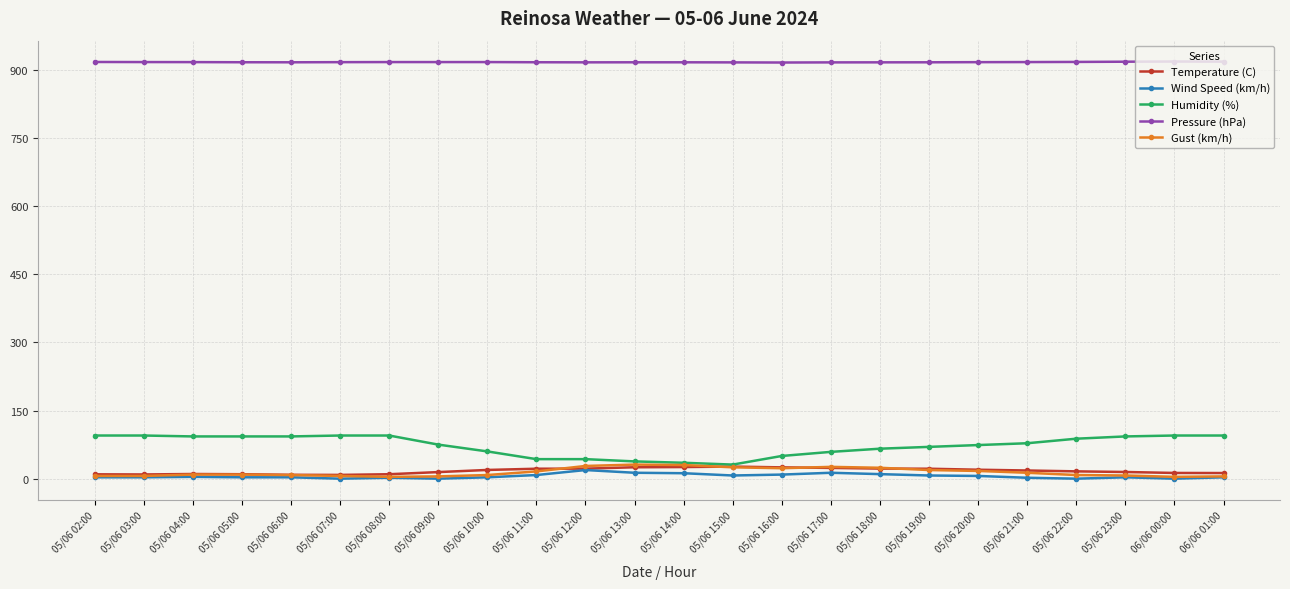

The value of Gust (km/h) at 05/06 15:00 is 25.0. True or false?

True